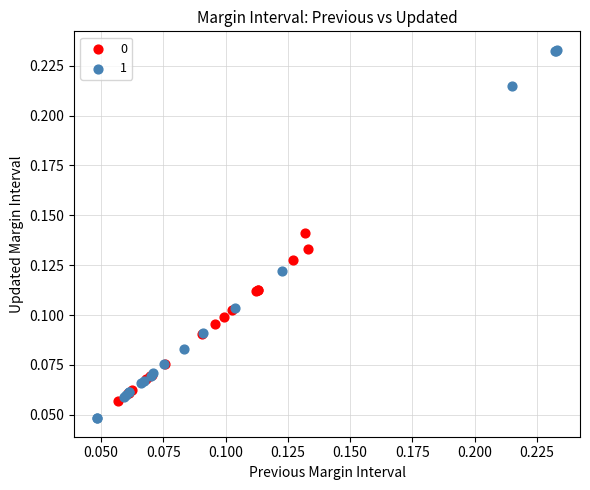

Which series contains the lowest Y value?

1